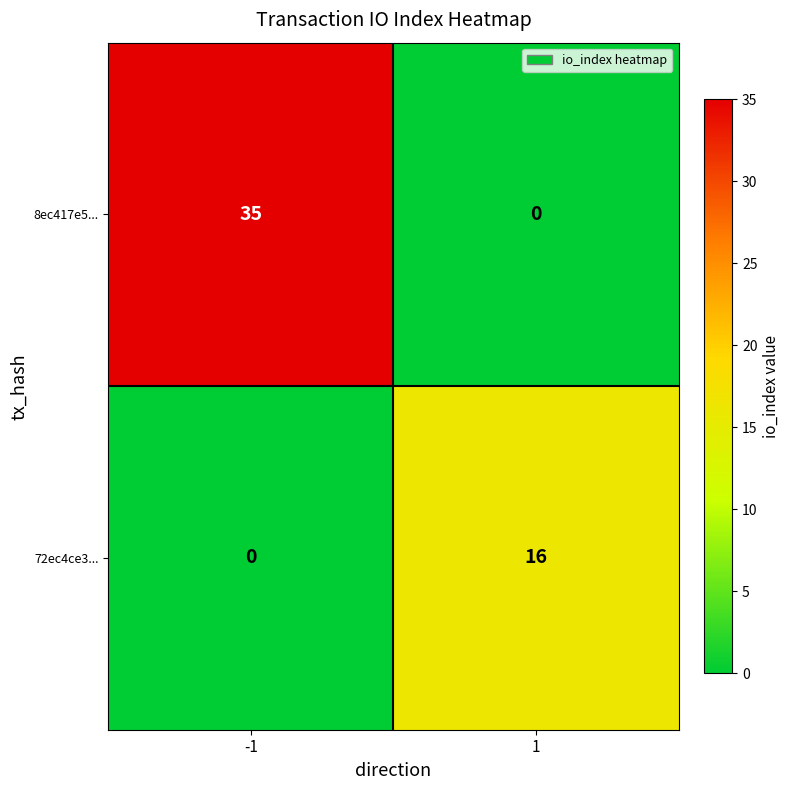

Which series has the widest spread of values?

8ec417e5...